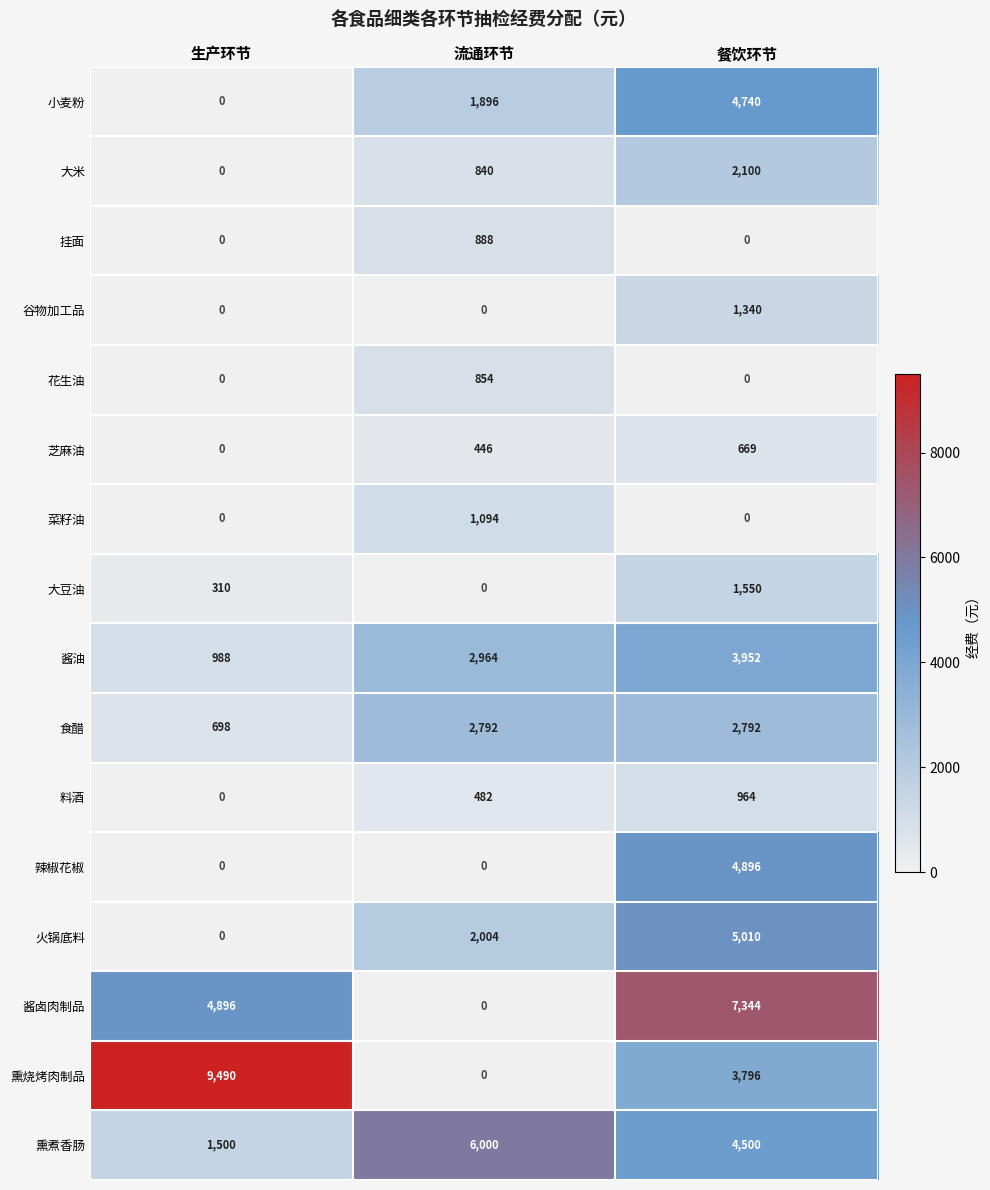

What is the maximum value shown in the chart?

9490